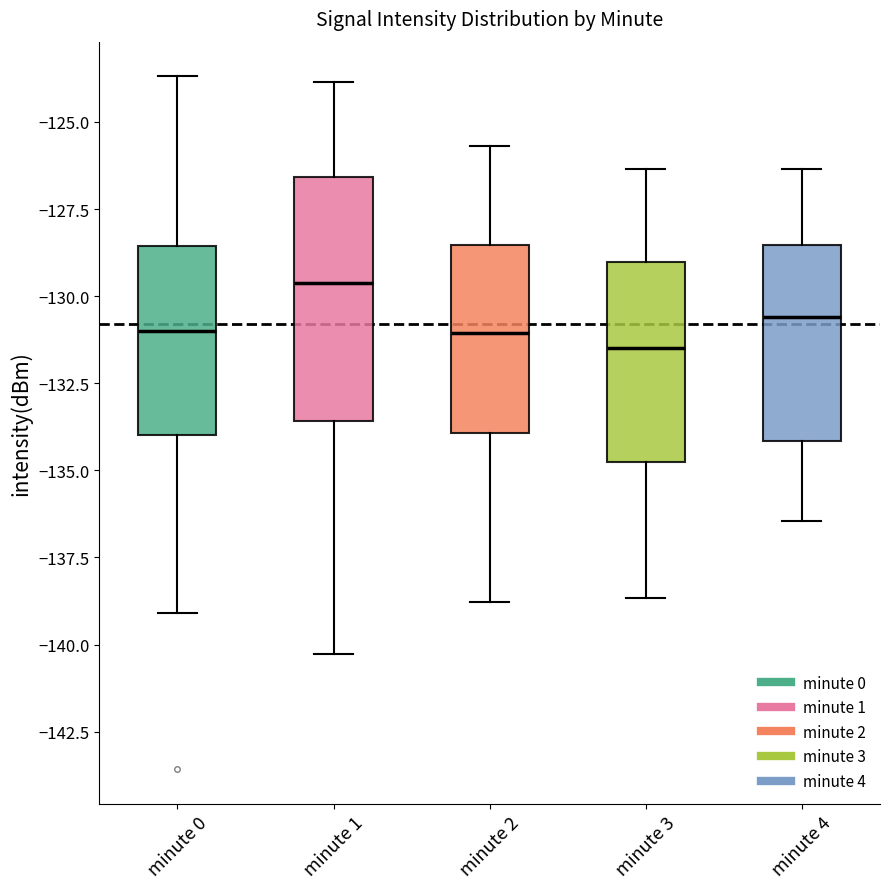

Comparing the boxes themselves (not the whiskers), which one is the tallest?

minute 1